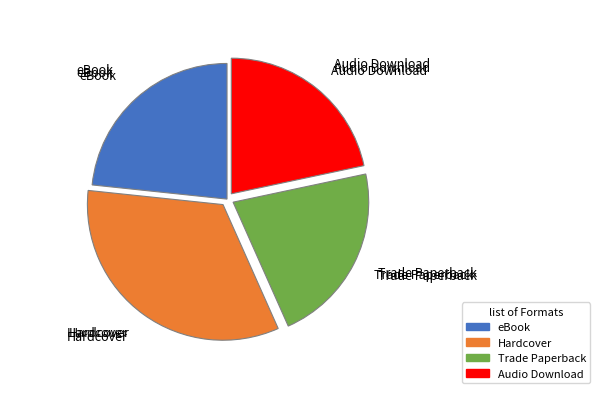

Is there any slice that represents more than half of the pie?

No